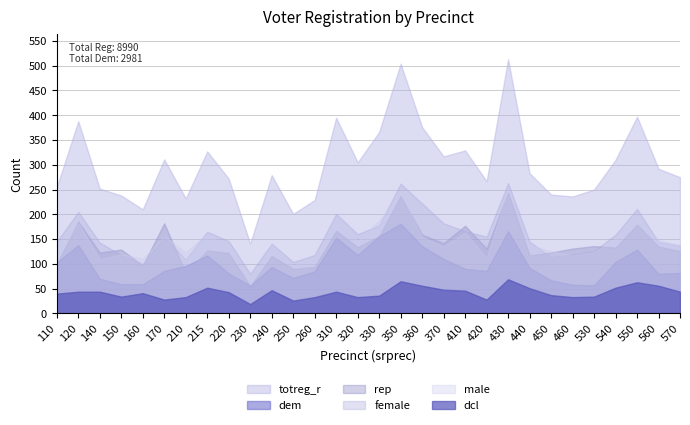

True or false: male and totreg_r intersect in this chart.

False